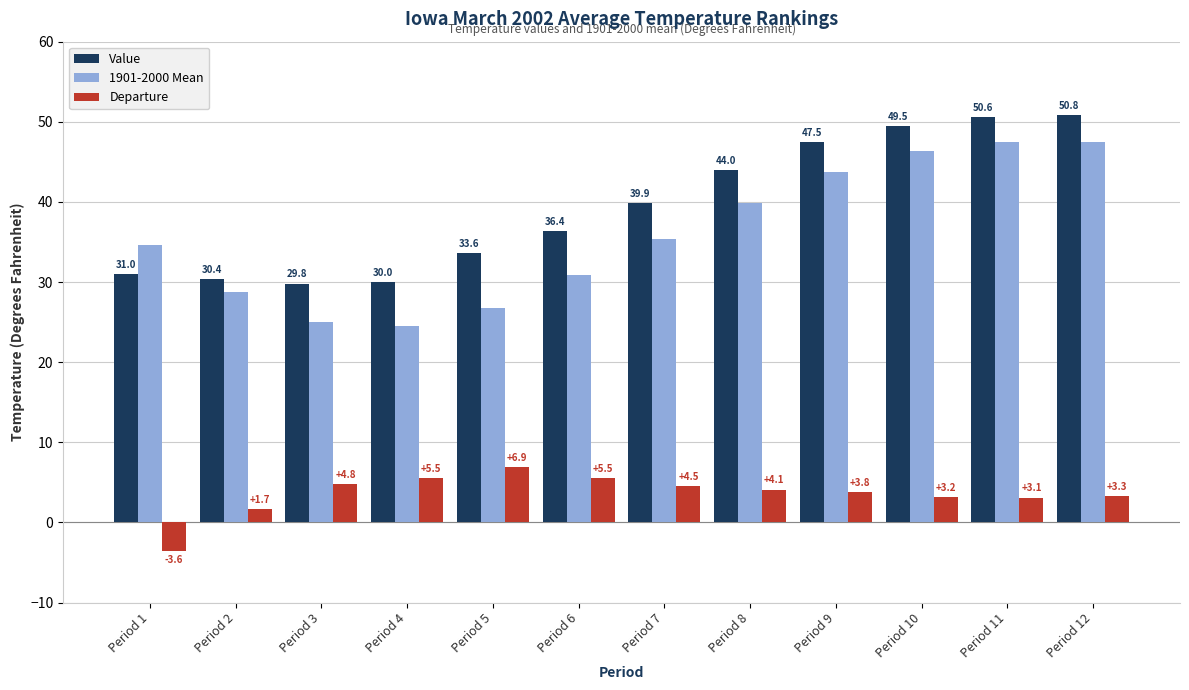

Is it true that Value equals 30.0 at Period 4?

True